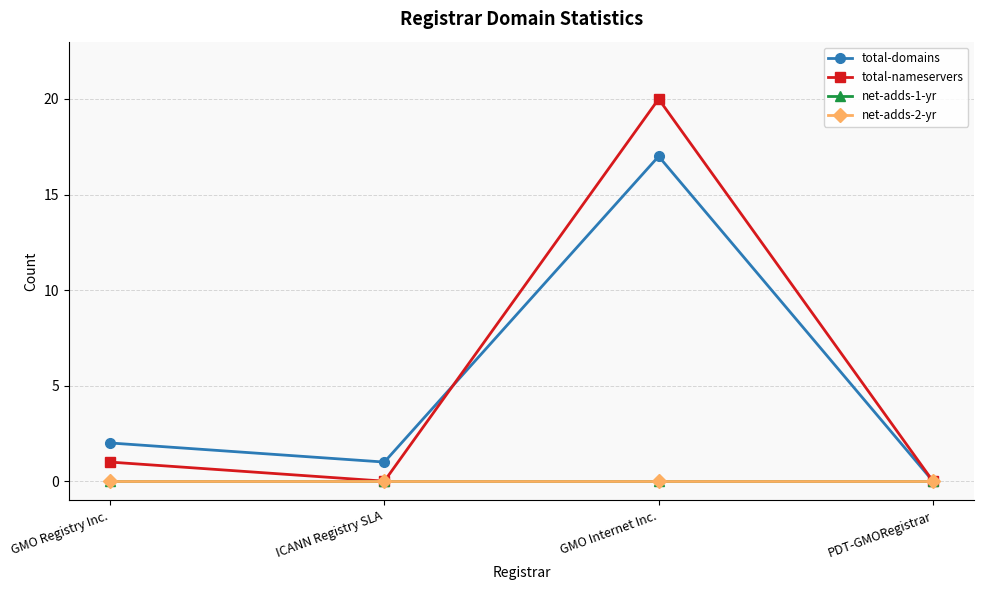

Which series has the largest total across all categories?

total-nameservers